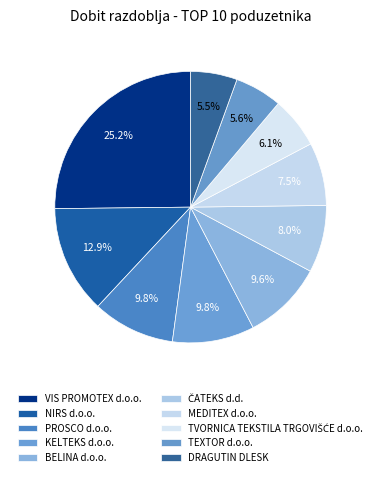

What is the total percentage of PROSCO d.o.o. and TVORNICA TEKSTILA TRGOVIŠĆE d.o.o.?

15.9%